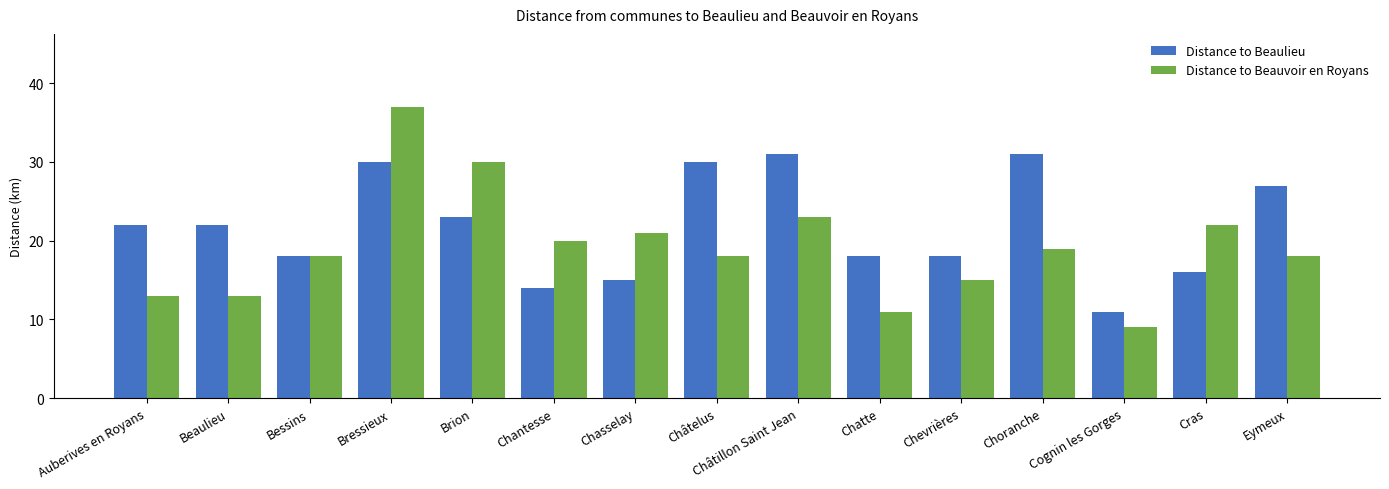

List the series in order of their overall mean, highest first.

Distance to Beaulieu, Distance to Beauvoir en Royans